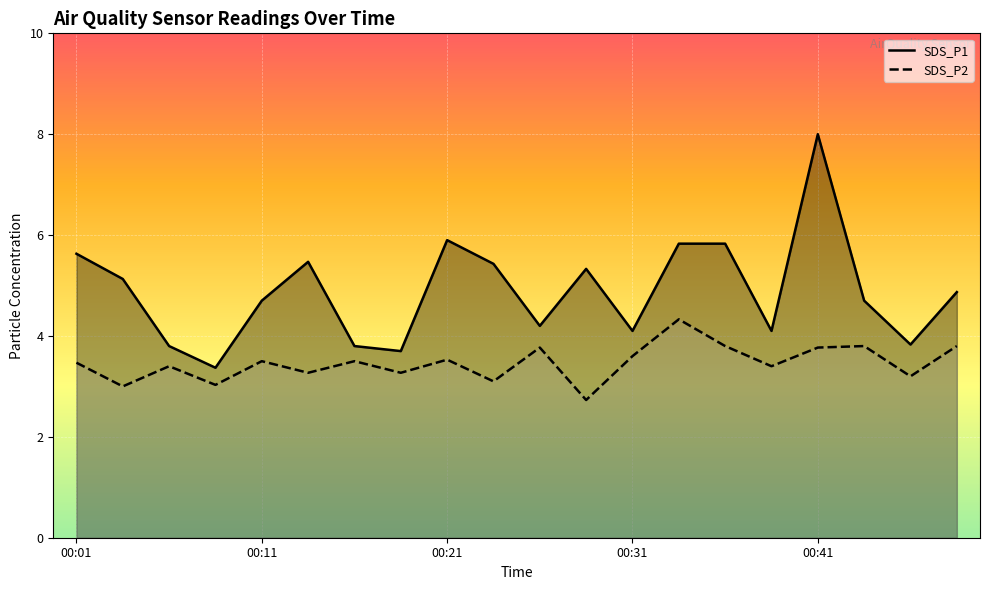

At which label is SDS_P1 closest to 5?

00:03